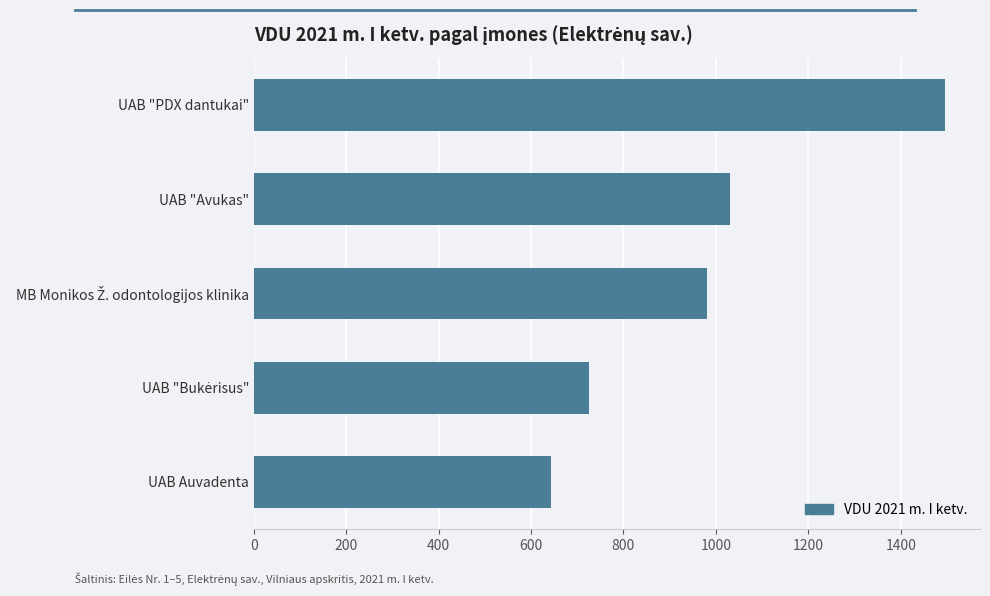

At which category does the chart reach its minimum across all series?

UAB Auvadenta